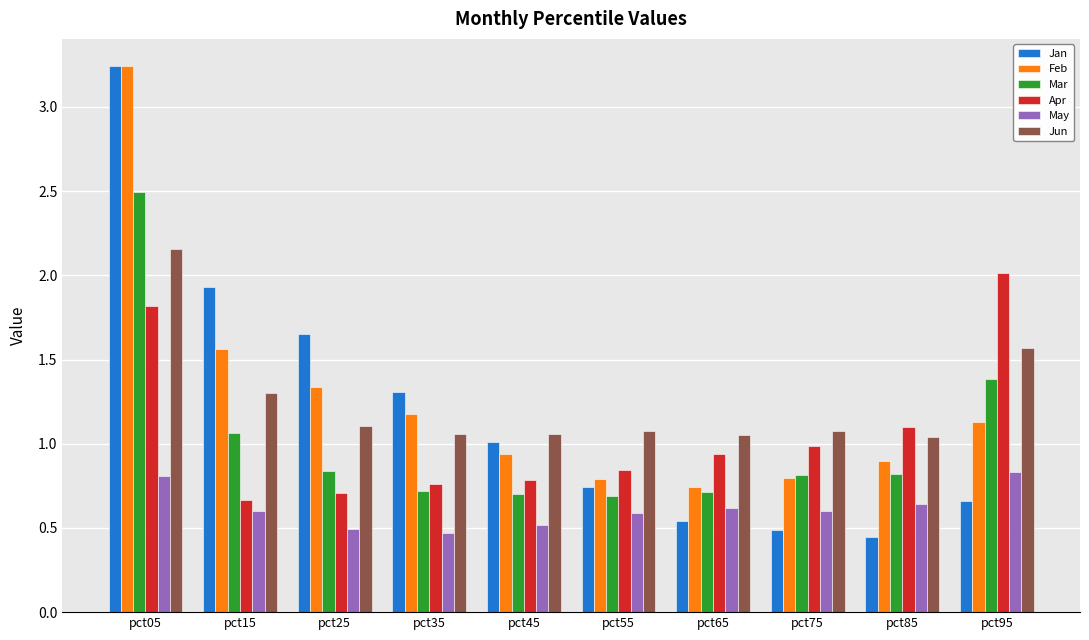

At pct15, list the series in order from smallest to largest.

May, Apr, Mar, Jun, Feb, Jan